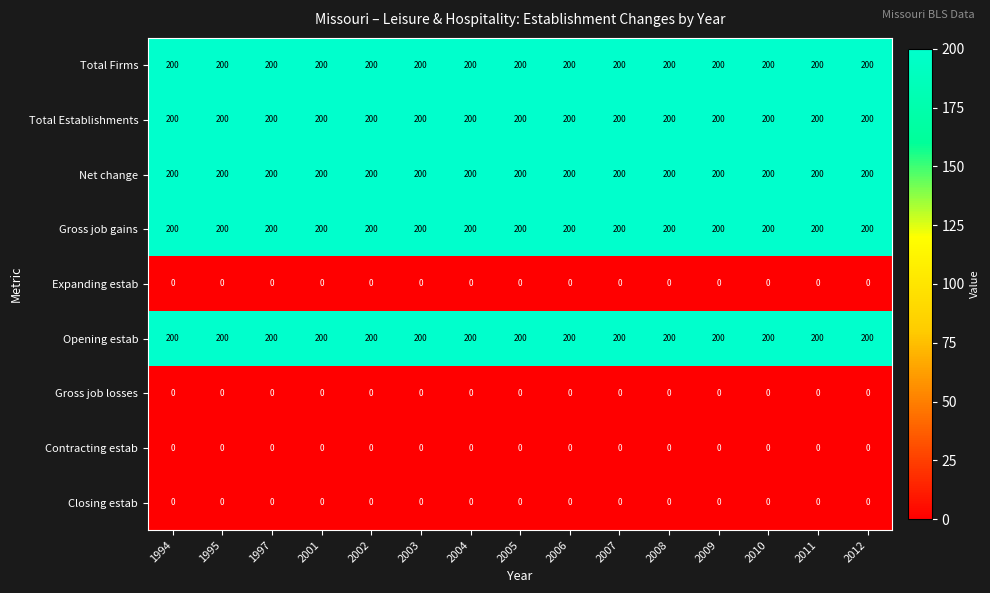

What is the greatest value displayed?

200